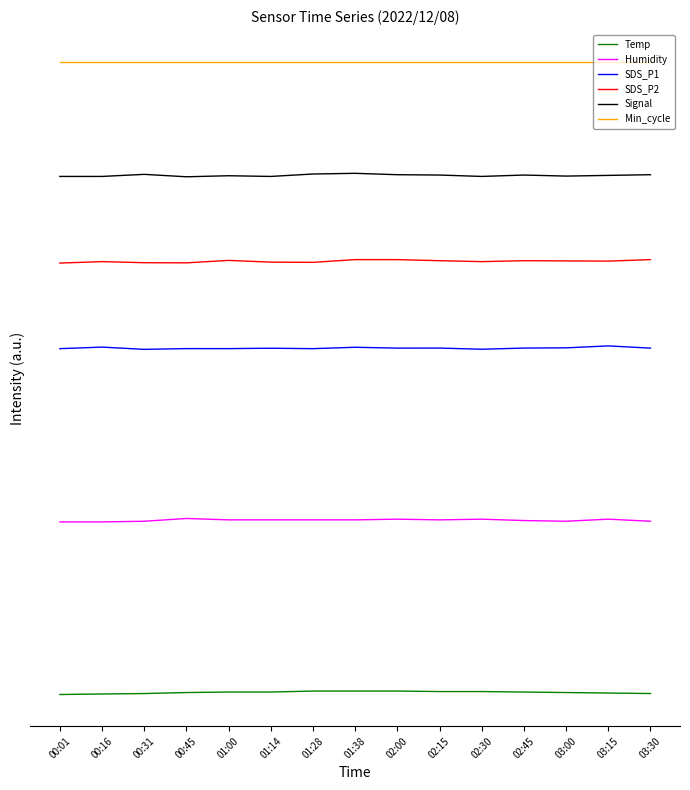

Count the Humidity values in the range 30 to 31.

15